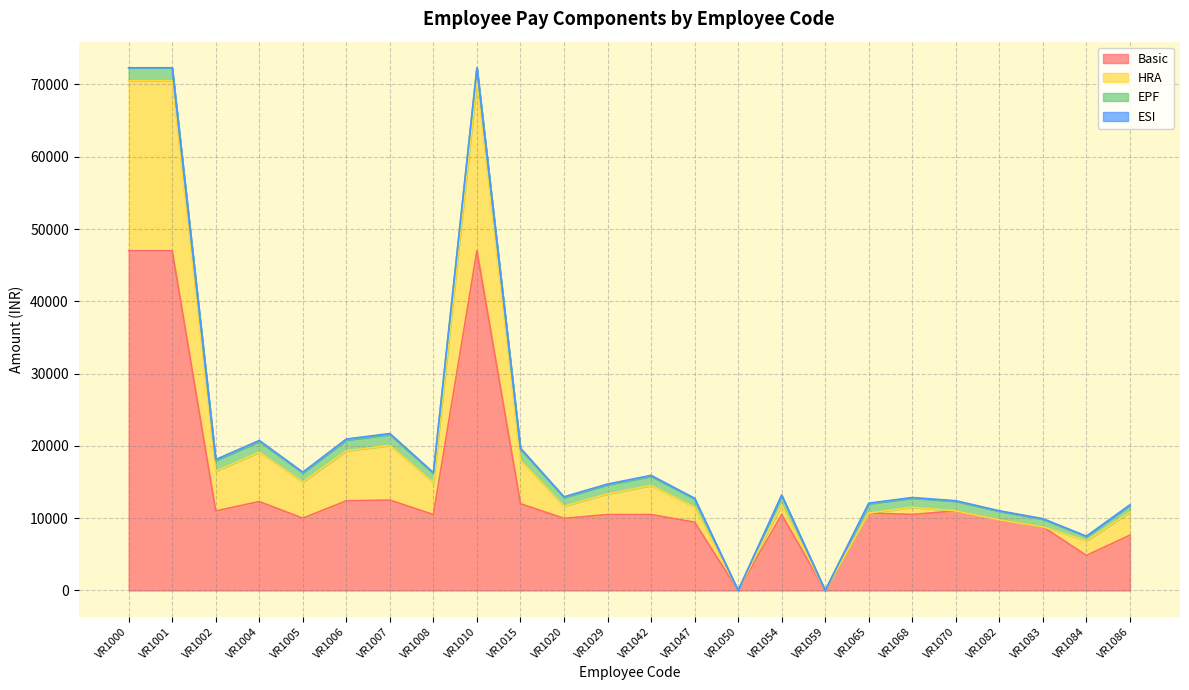

How many categories are shown in the chart?

24